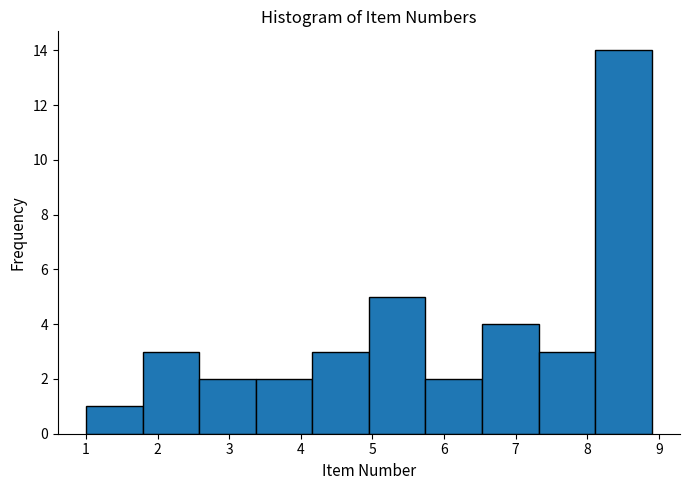

How tall is the bar that spans 4.16 to 4.95 on the x-axis? Neither the bar edges nor the heights are printed on the chart, so give them approximately, as read against the axes.

3